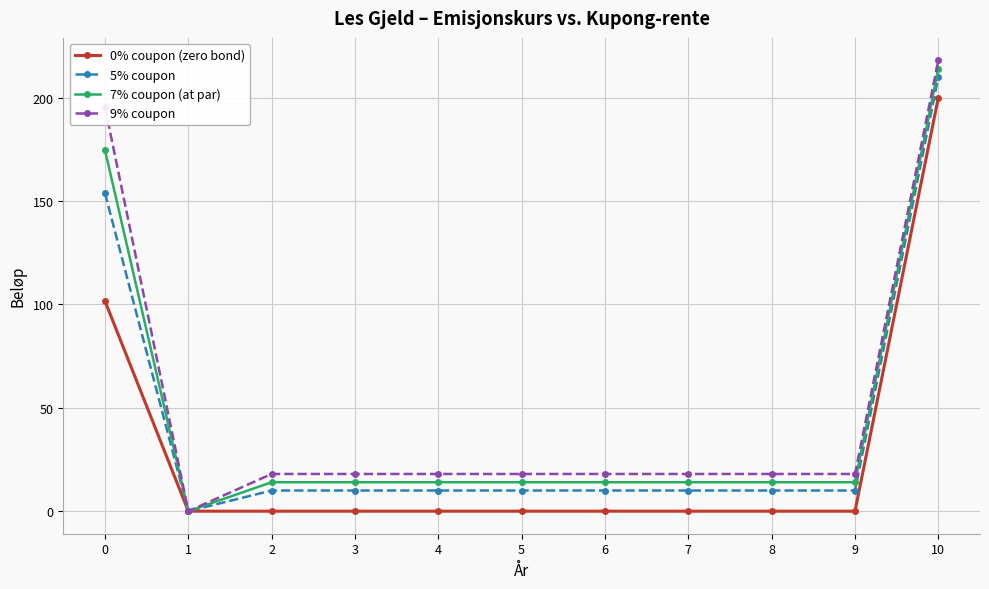

What is the highest value of the 7% coupon (at par) series?

214.0